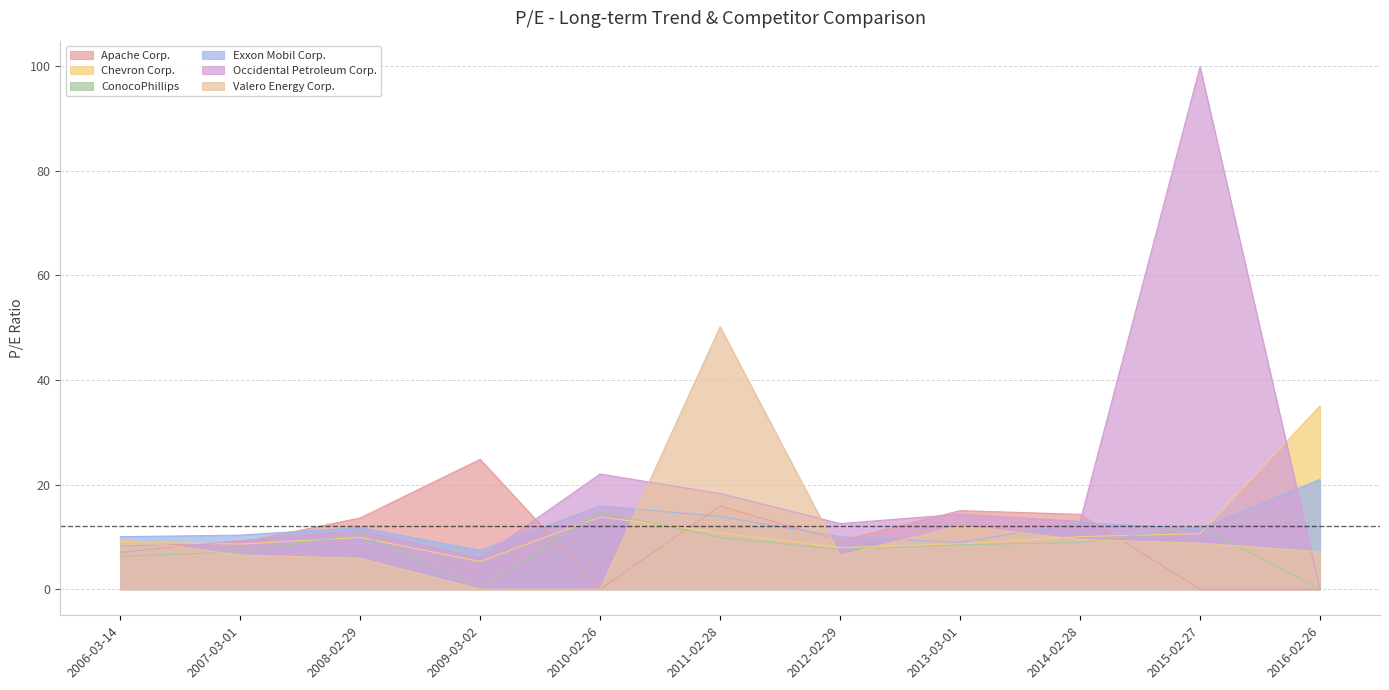

Is it true that Occidental Petroleum Corp. equals 2.7 at 2012-02-29?

False